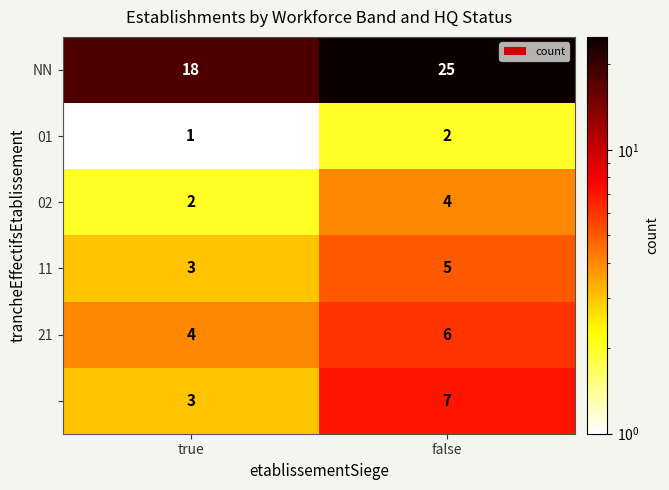

What is the difference between the highest and lowest values at true?

17